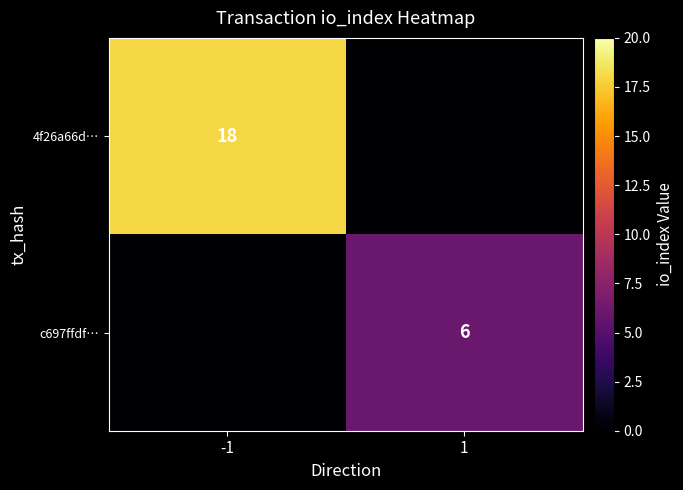

Which category has the lowest value across all series?

1